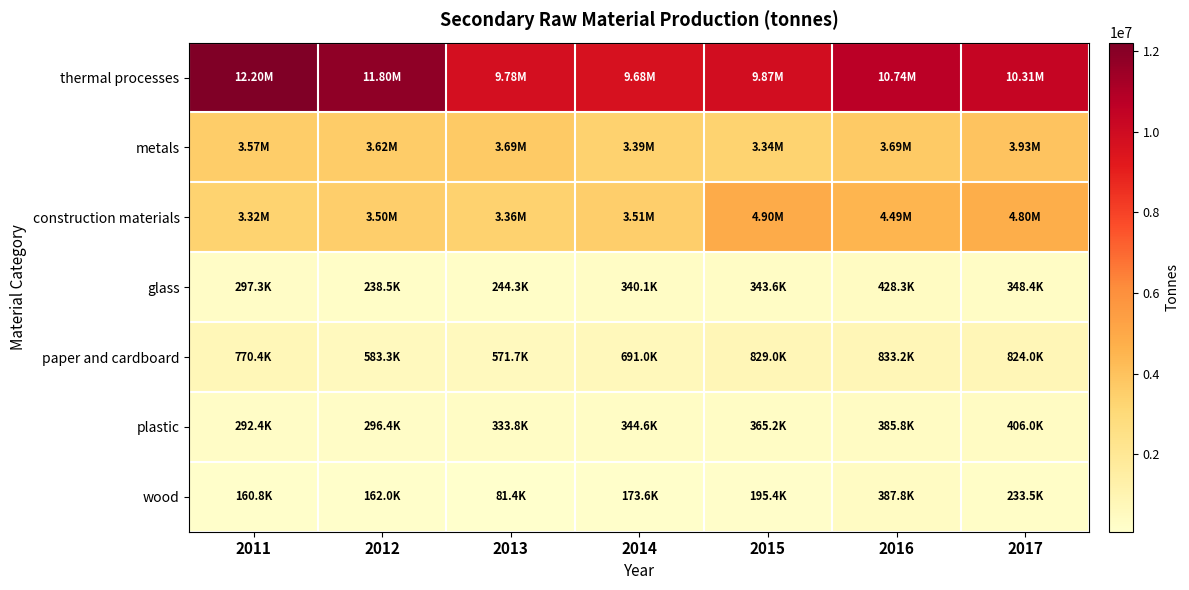

At how many categories does at least one series exceed 1080162?

7